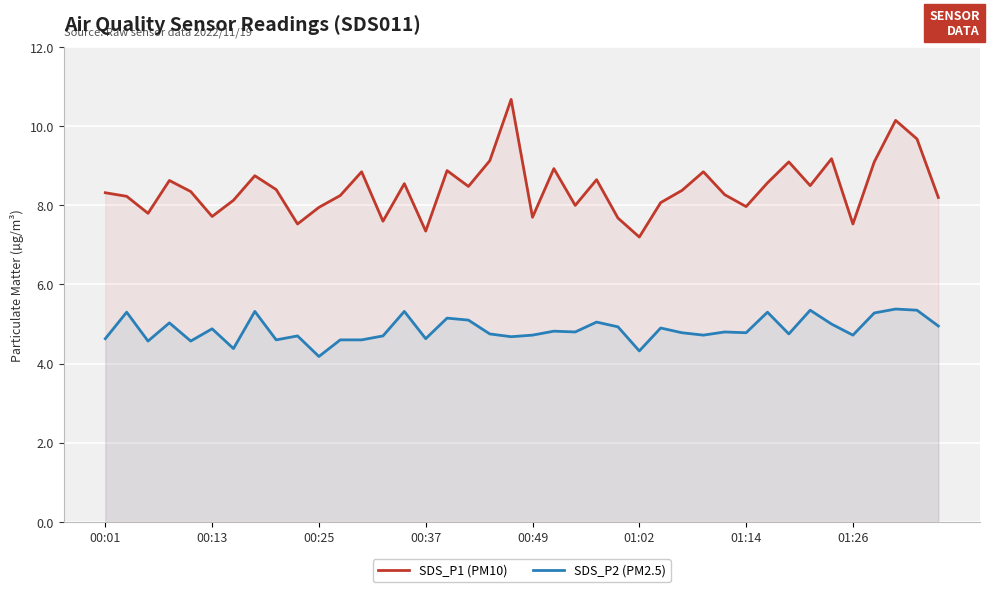

Which series has the largest total across all categories?

SDS_P1 (PM10)